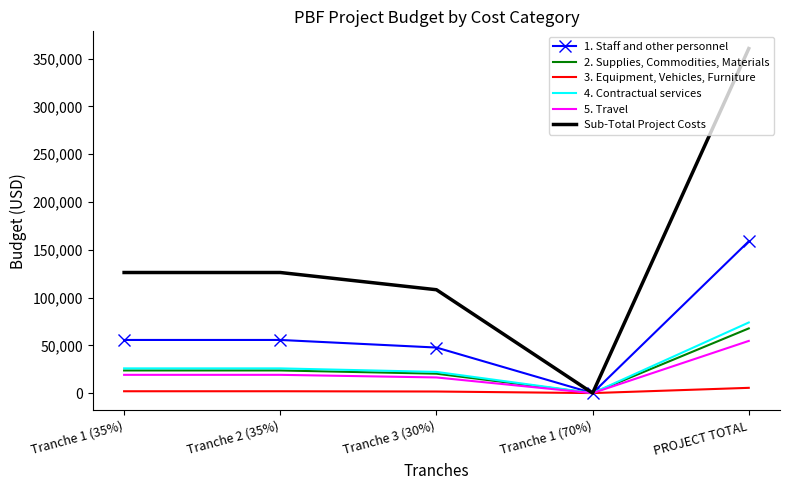

List the series in order of their peak value, highest first.

Sub-Total Project Costs, 1. Staff and other personnel, 4. Contractual services, 2. Supplies, Commodities, Materials, 5. Travel, 3. Equipment, Vehicles, Furniture